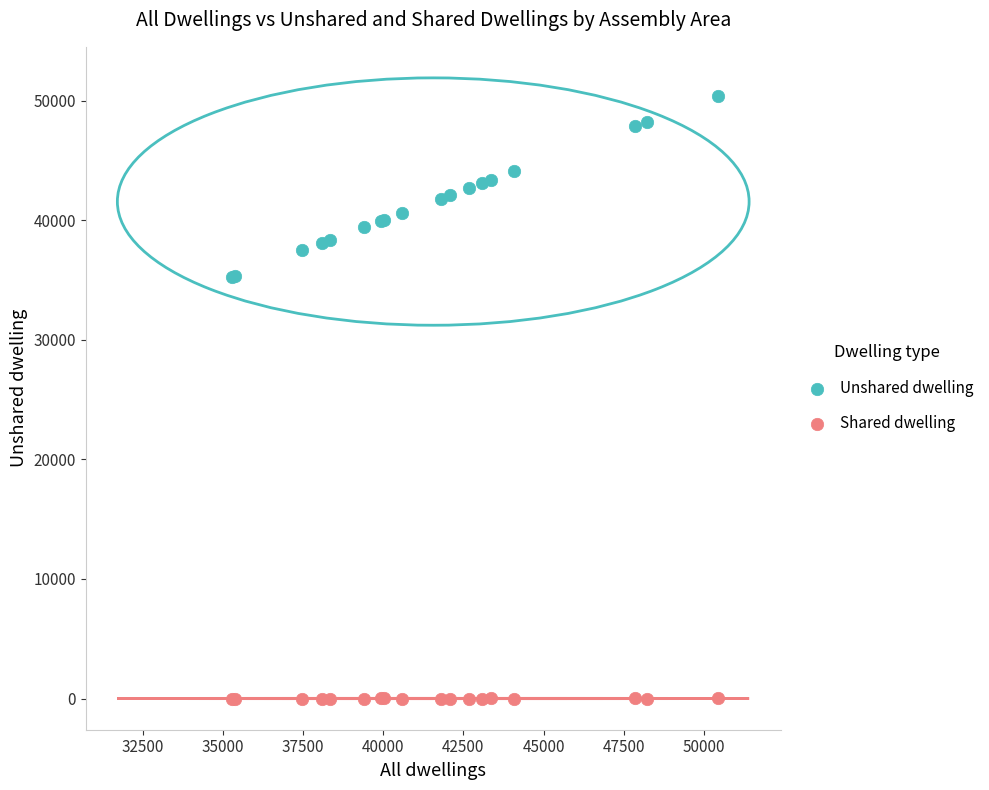

What is the X range (max minus min) for the scatter plot?

15158